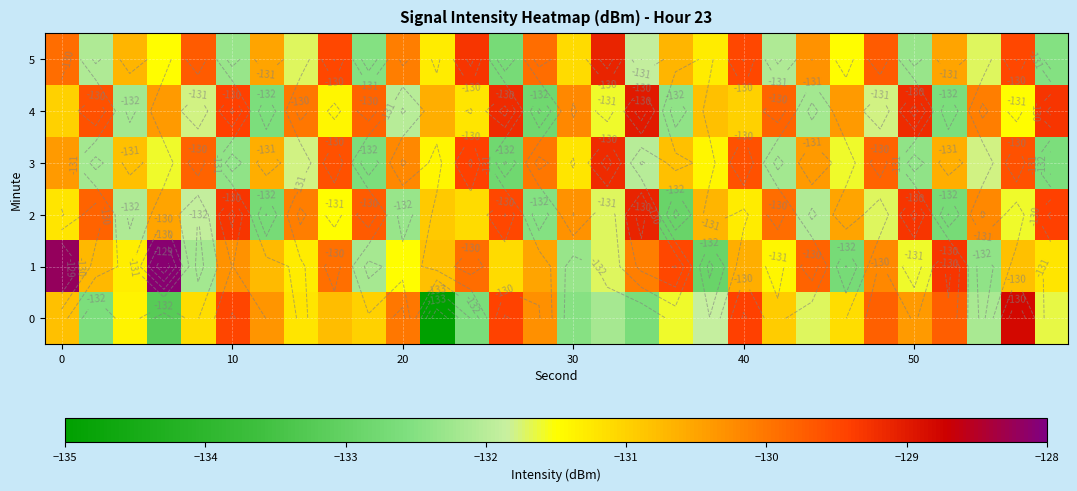

What is the difference between the second highest and minimum values in the 4 series?

3.6